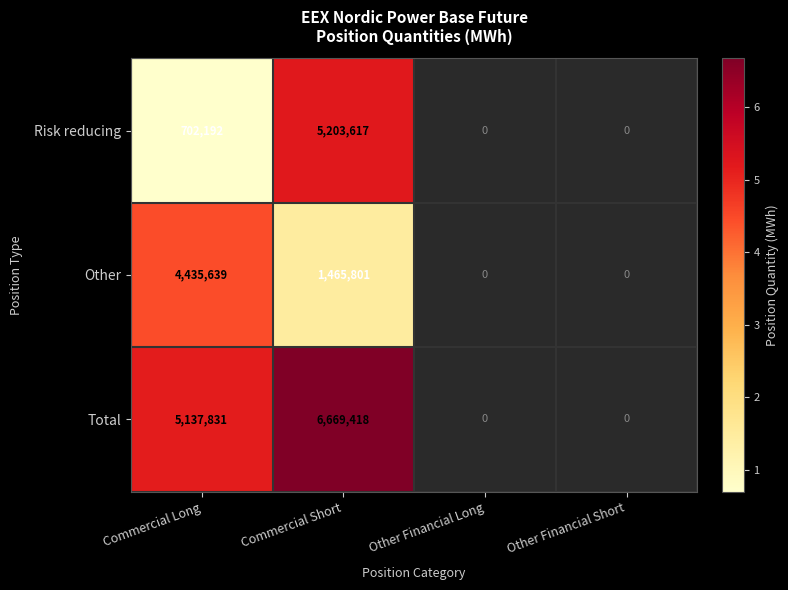

What is the spread (max minus min) of values at Commercial Short?

5203617